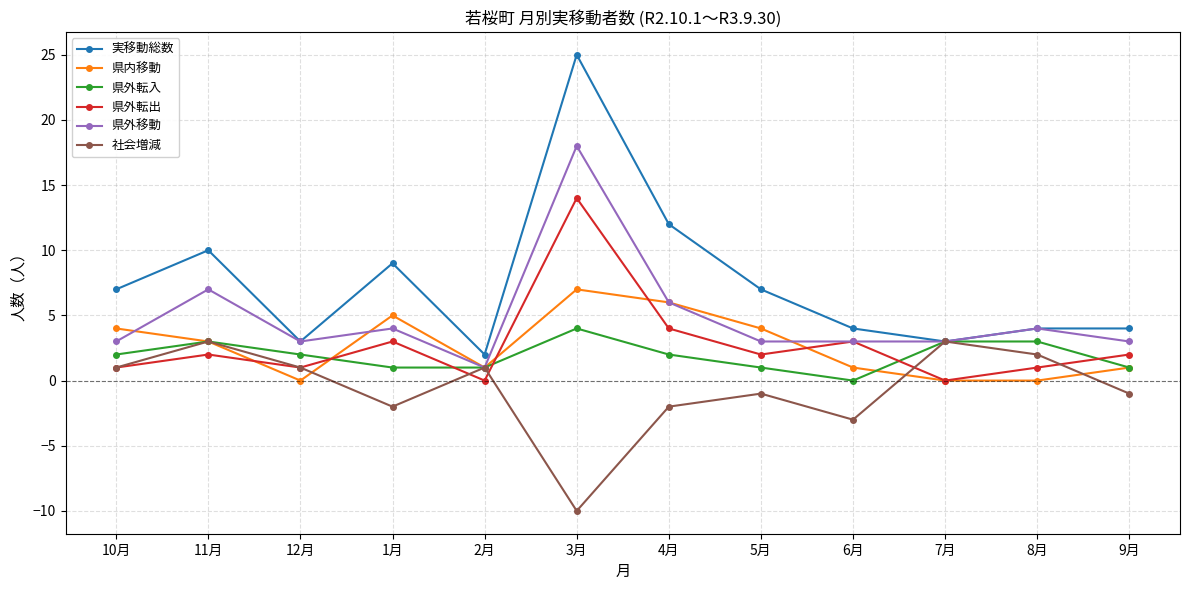

What is the greatest value displayed?

25